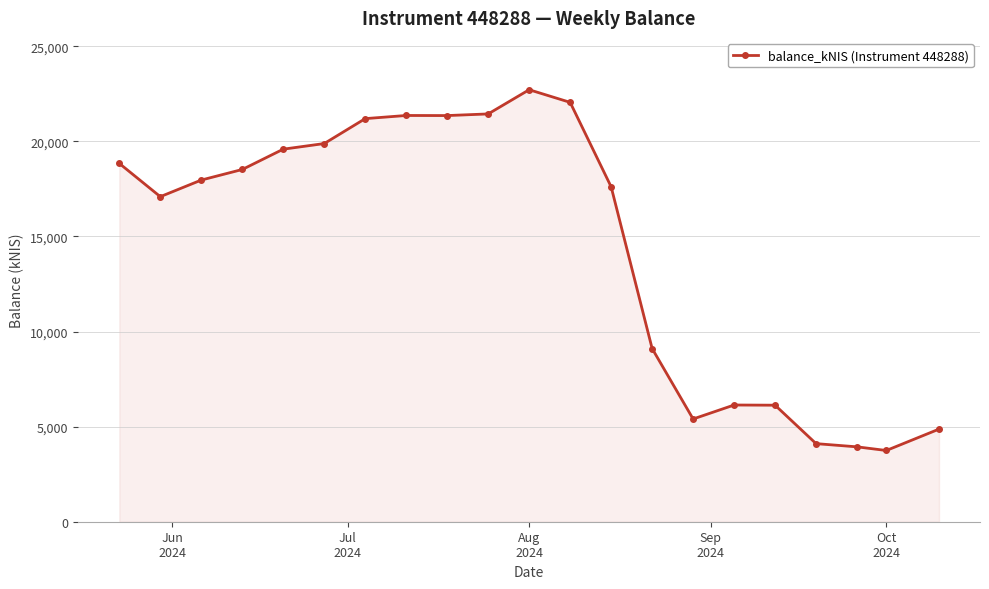

How many lines are shown in the chart?

1